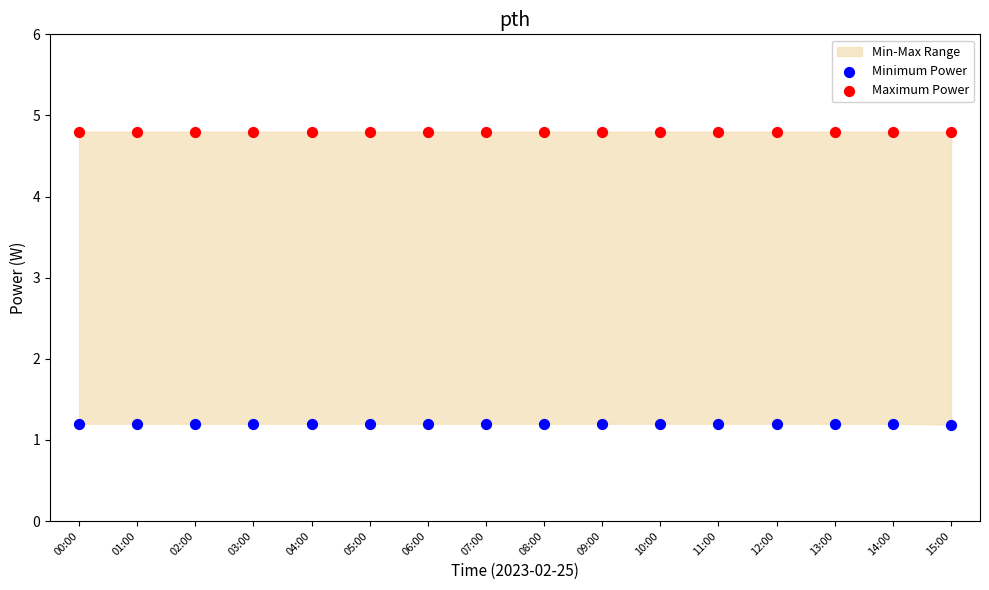

Which series contains the lowest Y value?

Minimum Power